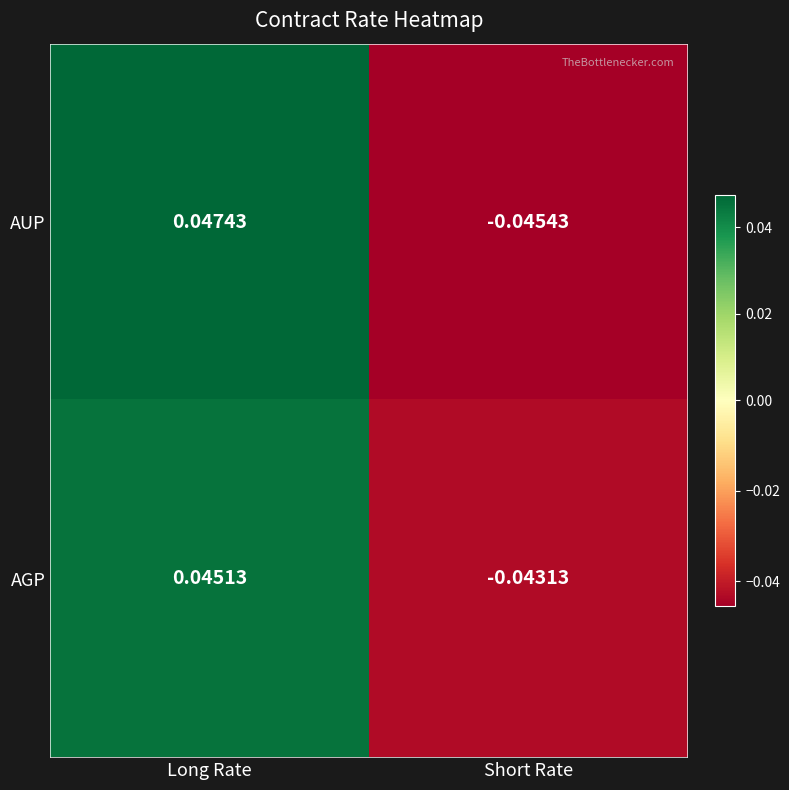

At Long Rate, list the series in order from largest to smallest.

AUP, AGP